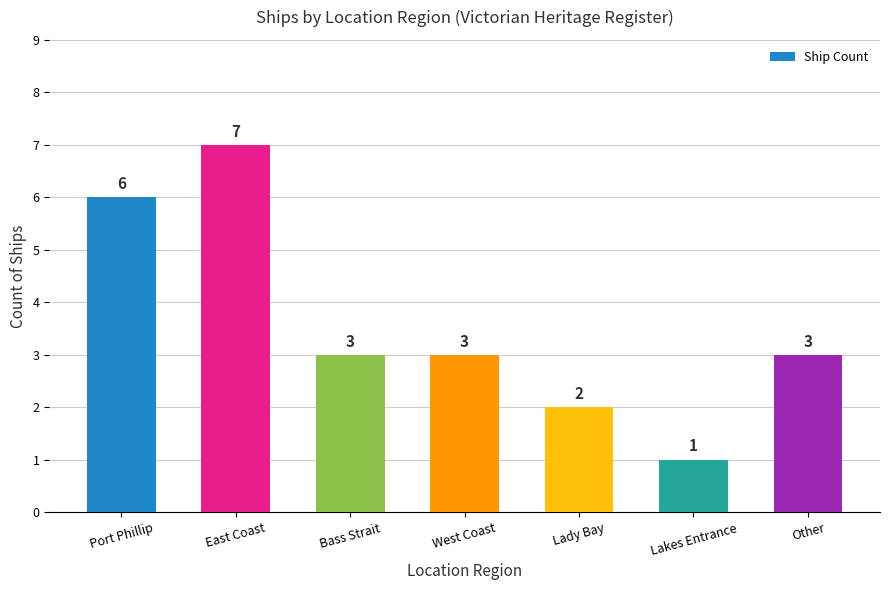

Reading left to right, list all the values displayed in this chart.

Port Phillip=6	East Coast=7	Bass Strait=3	West Coast=3	Lady Bay=2	Lakes Entrance=1	Other=3